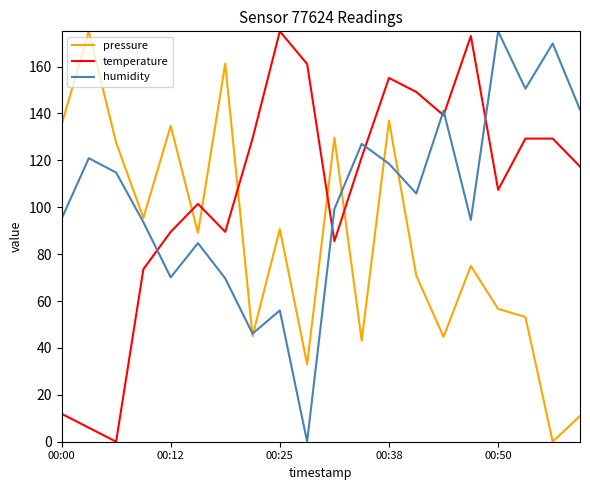

How many intersections are there between pressure and temperature?

5